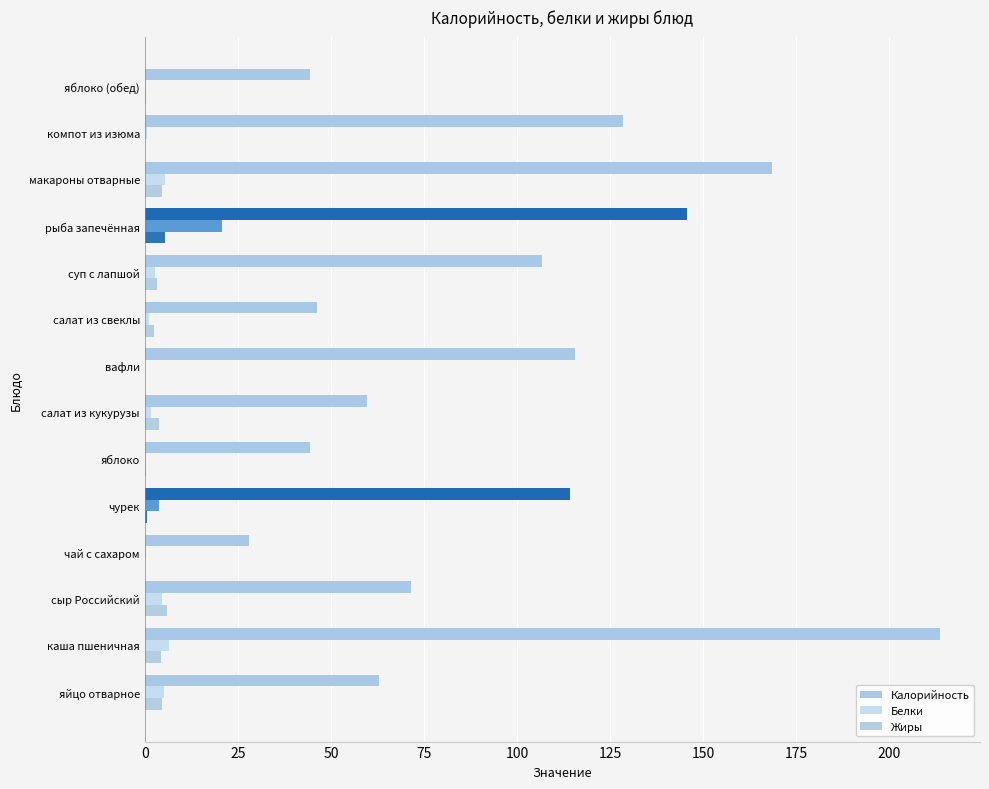

How many values in the Белки series are below 2?

7